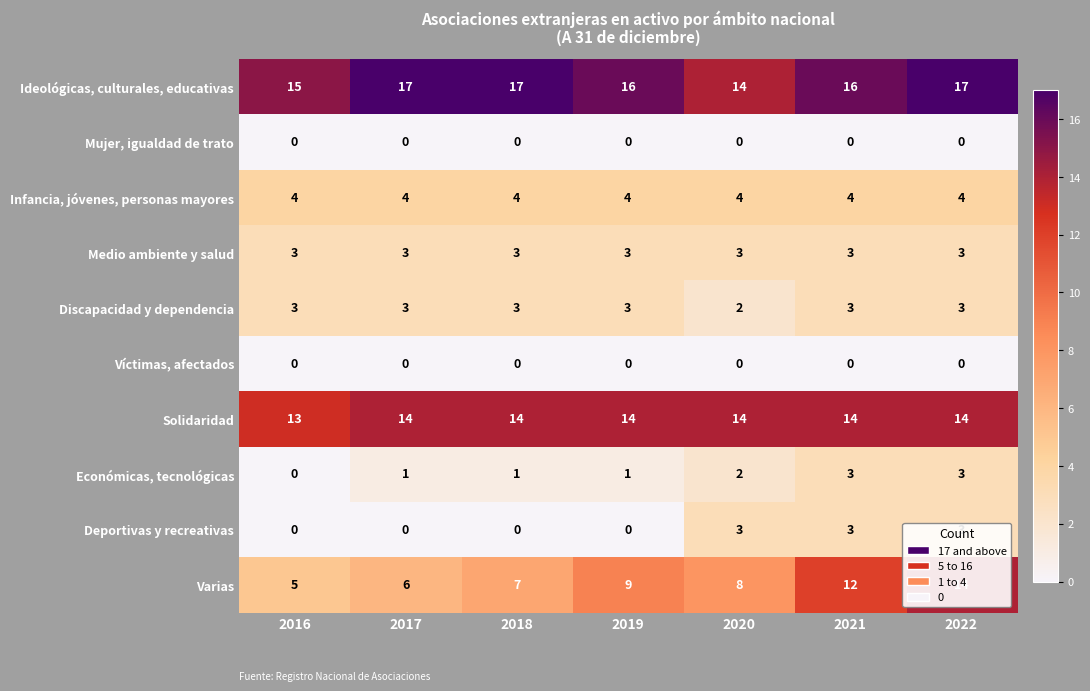

What is the highest value of the Solidaridad series?

14